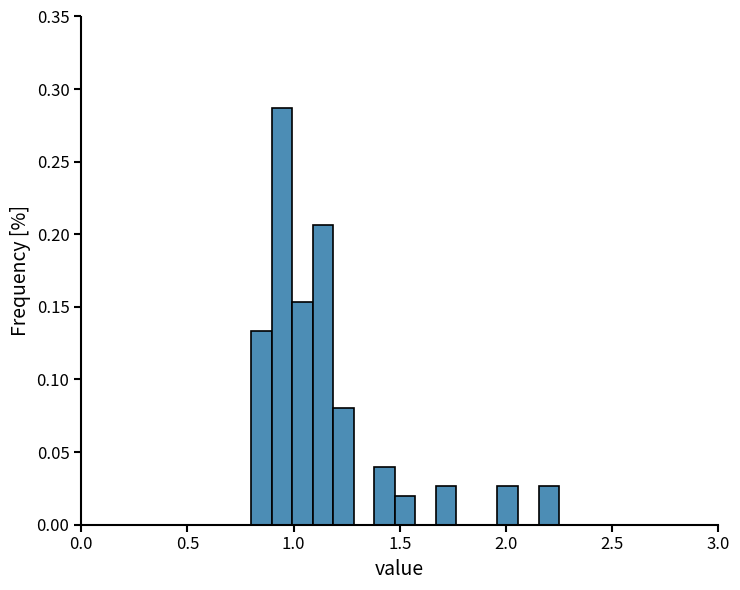

Read against the x-axis, roughly where is the centre of the tallest bar?

0.95